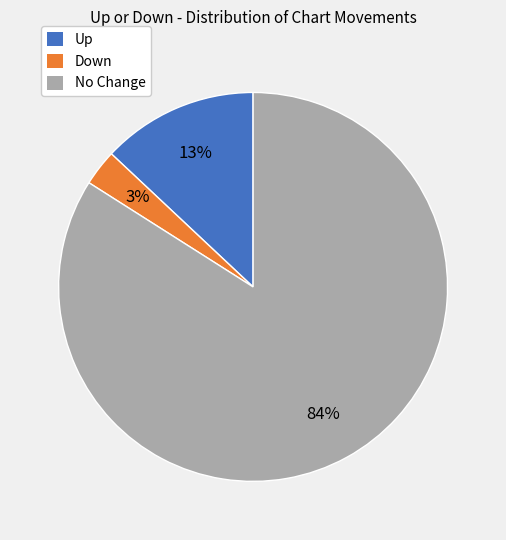

Is there a majority slice in this chart?

Yes